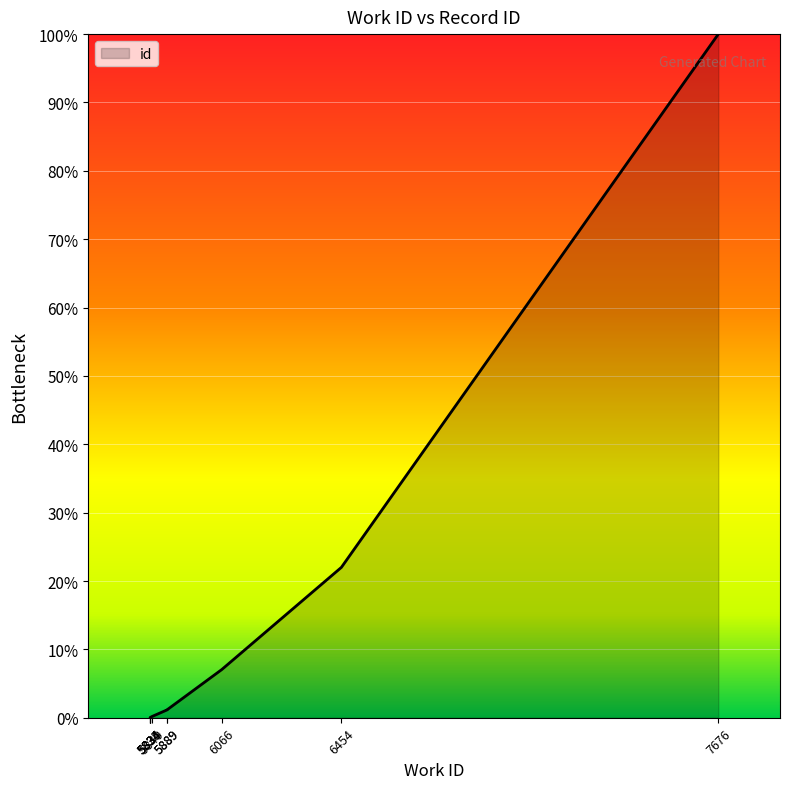

Where is the data nearest to the value 50?

6454